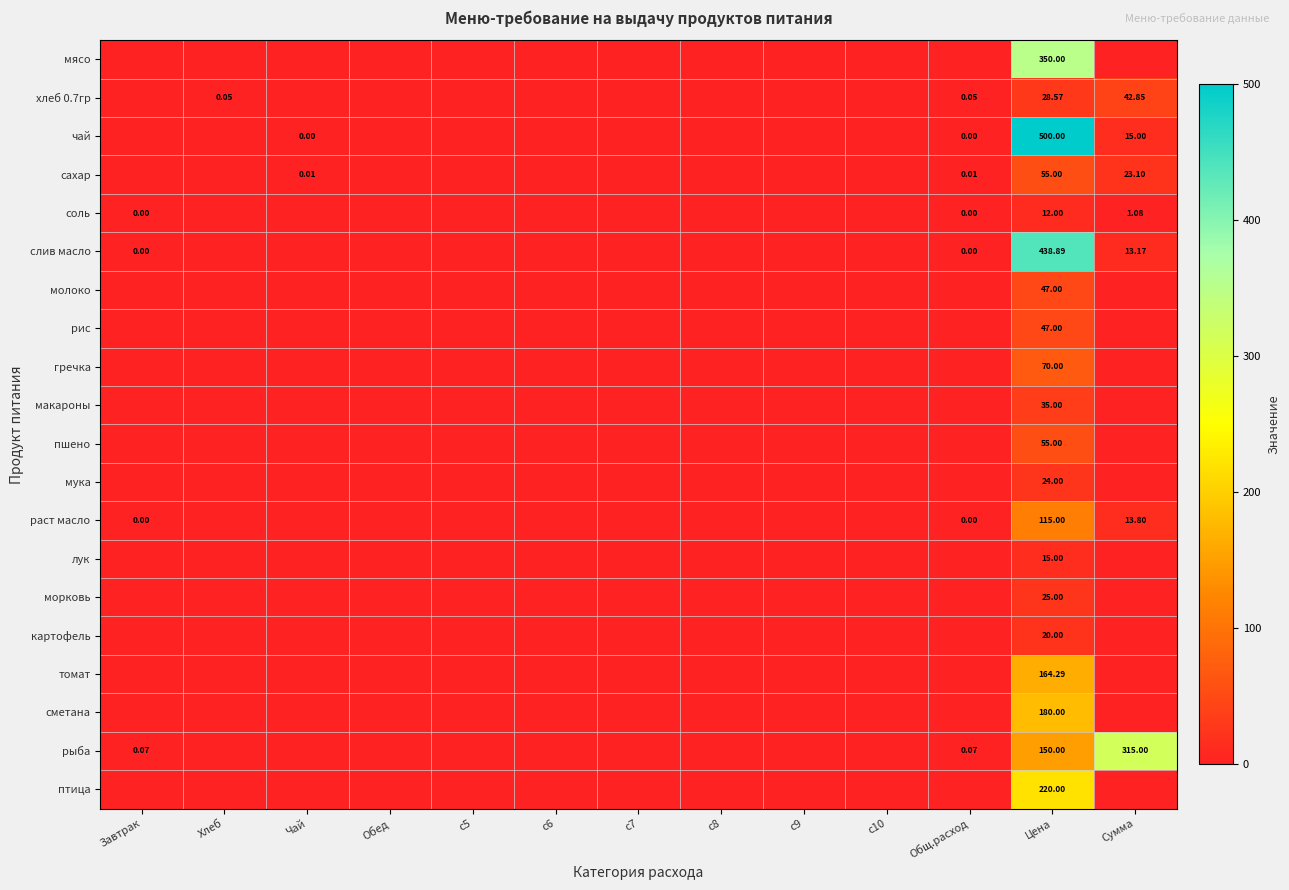

Between c9 and c8, which is larger?

c9